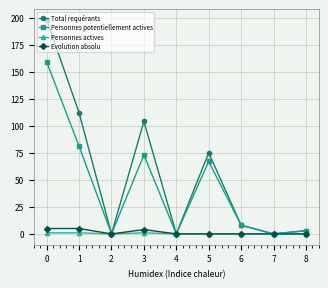

What is the spread (max minus min) of values at 3?

103